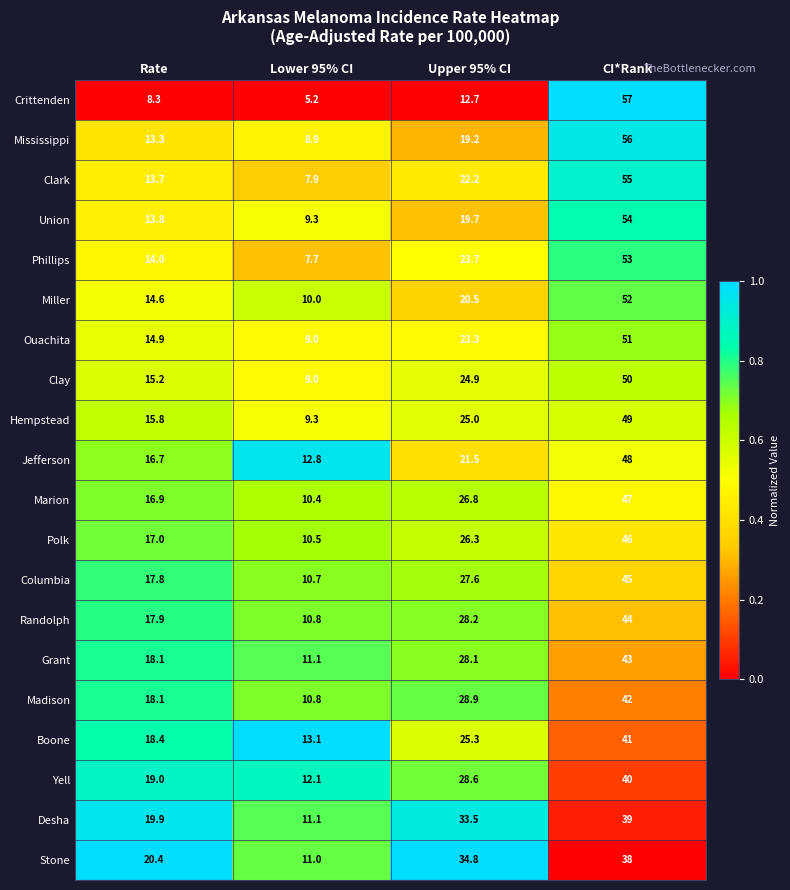

What is the total value across all series at Rate?

323.8